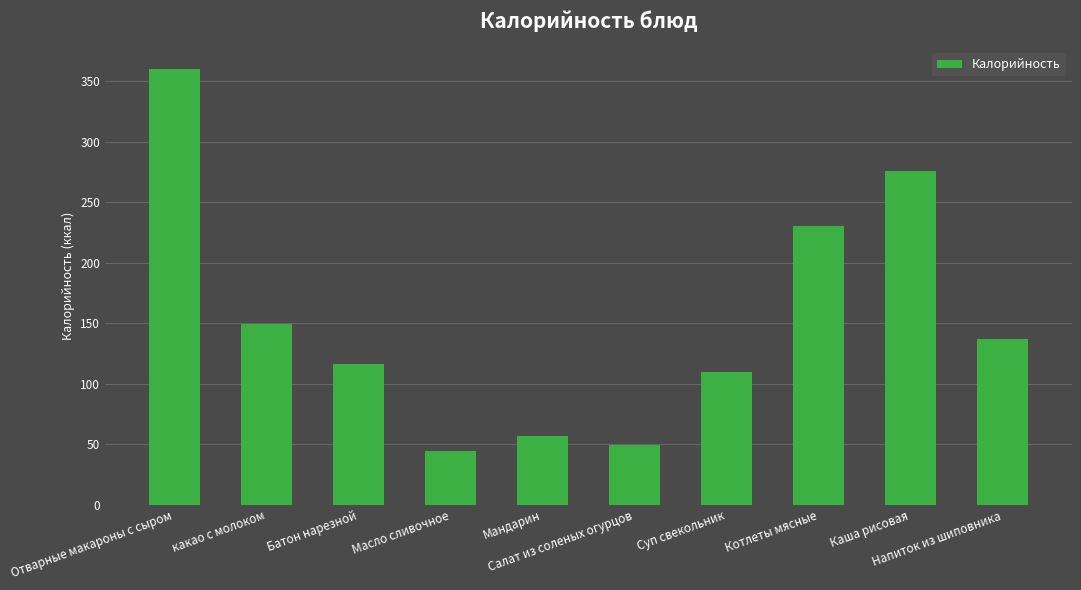

Rank the categories by value from highest to lowest.

Отварные макароны с сыром, Каша рисовая, Котлеты мясные, какао с молоком, Напиток из шиповника, Батон нарезной, Суп свекольник, Мандарин, Салат из соленых огурцов, Масло сливочное